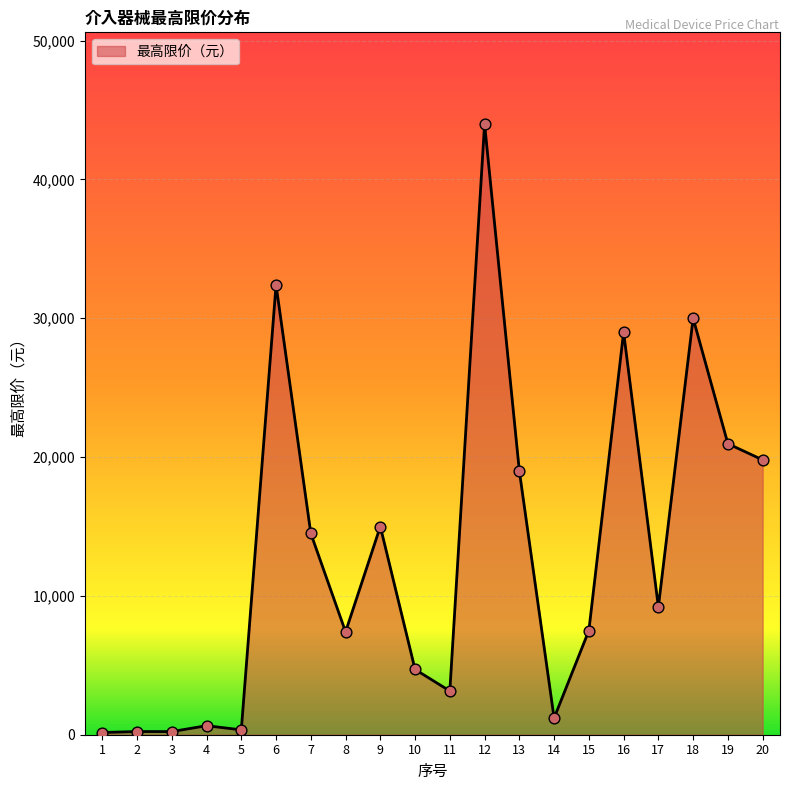

Approximately how many times larger is the value at 16 compared to 4?

44.6